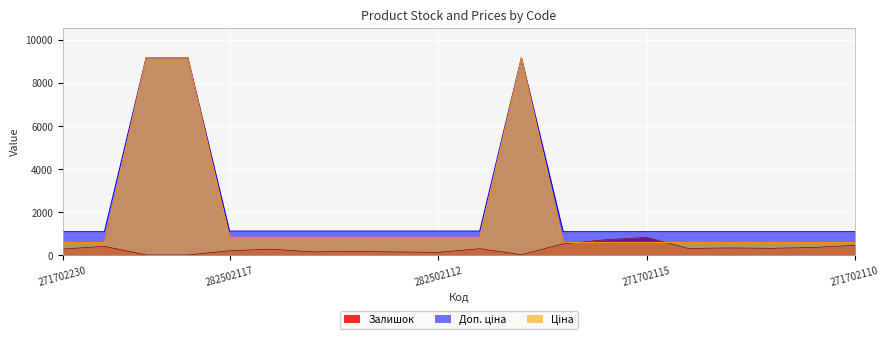

Which series ends up on top after the final intersection of Залишок and Ціна?

Ціна